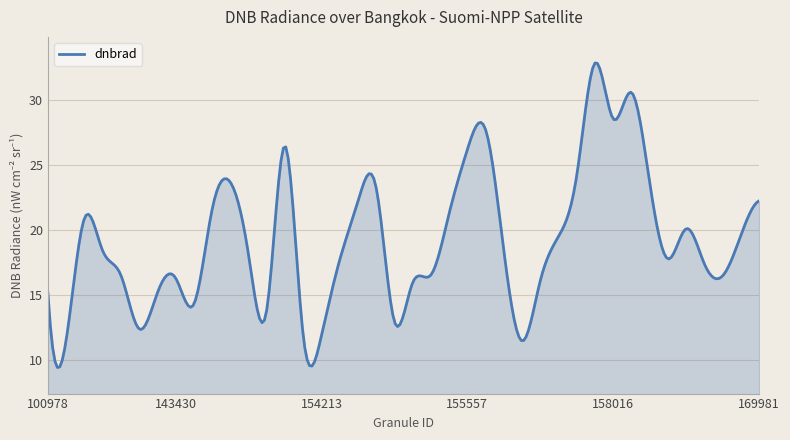

What is the difference between the maximum and minimum values?

23.4